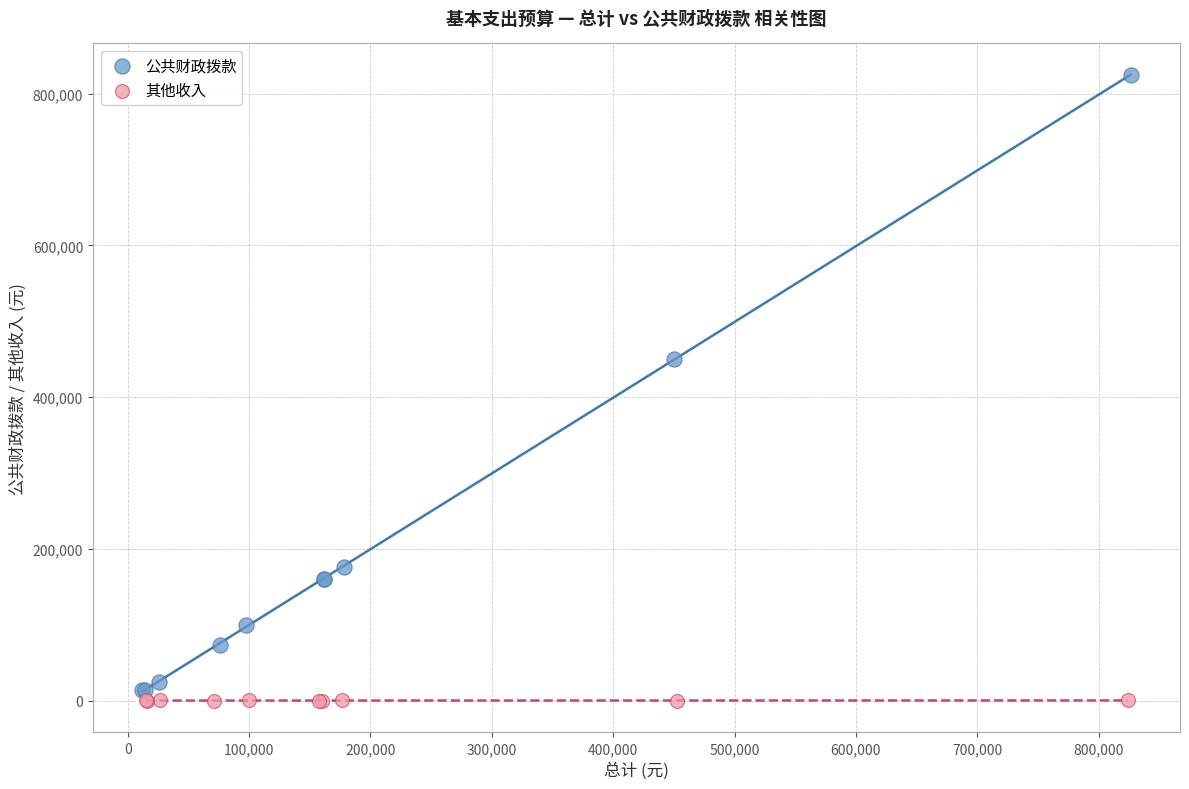

Which series has the largest Y range (max minus min)?

公共财政拨款